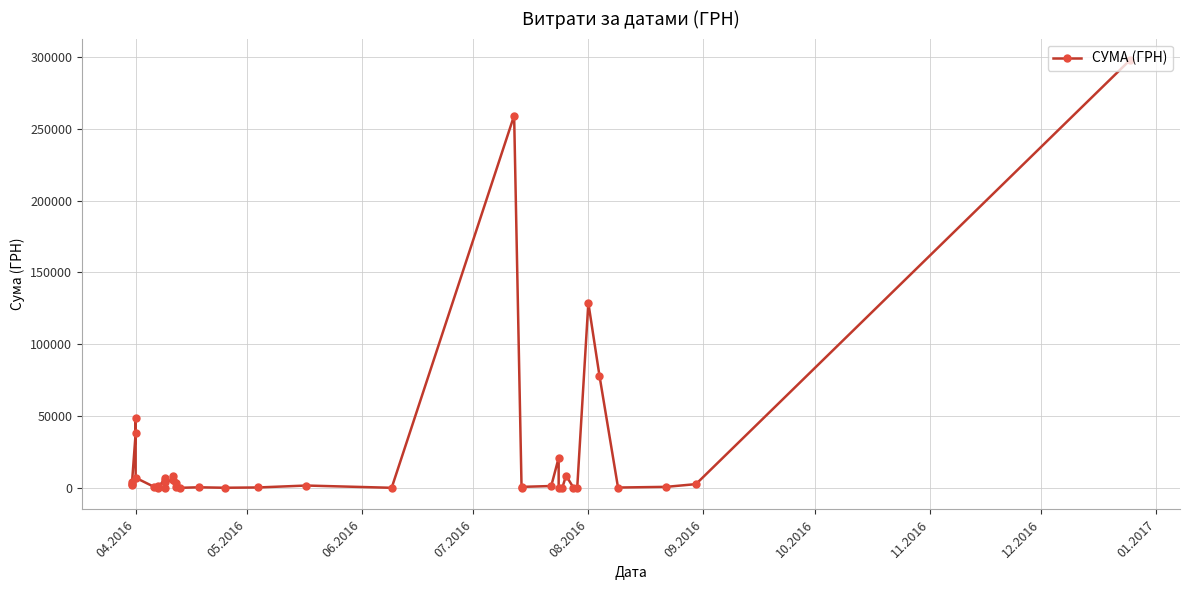

What is the smallest value displayed?

11.2